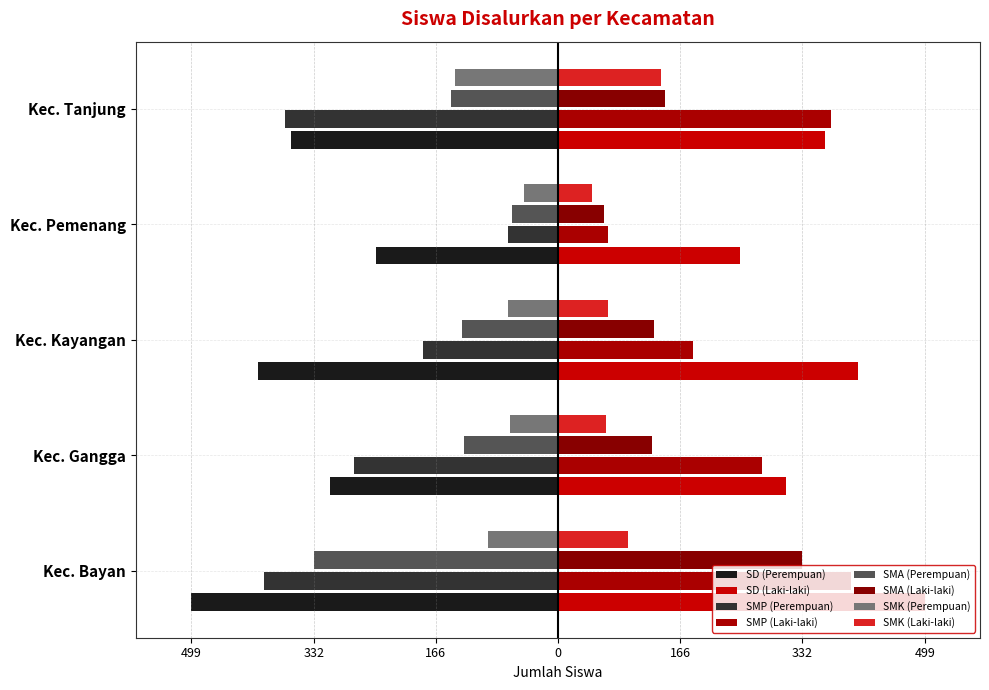

The value of SMA at Kec. Bayan is -577. True or false?

False